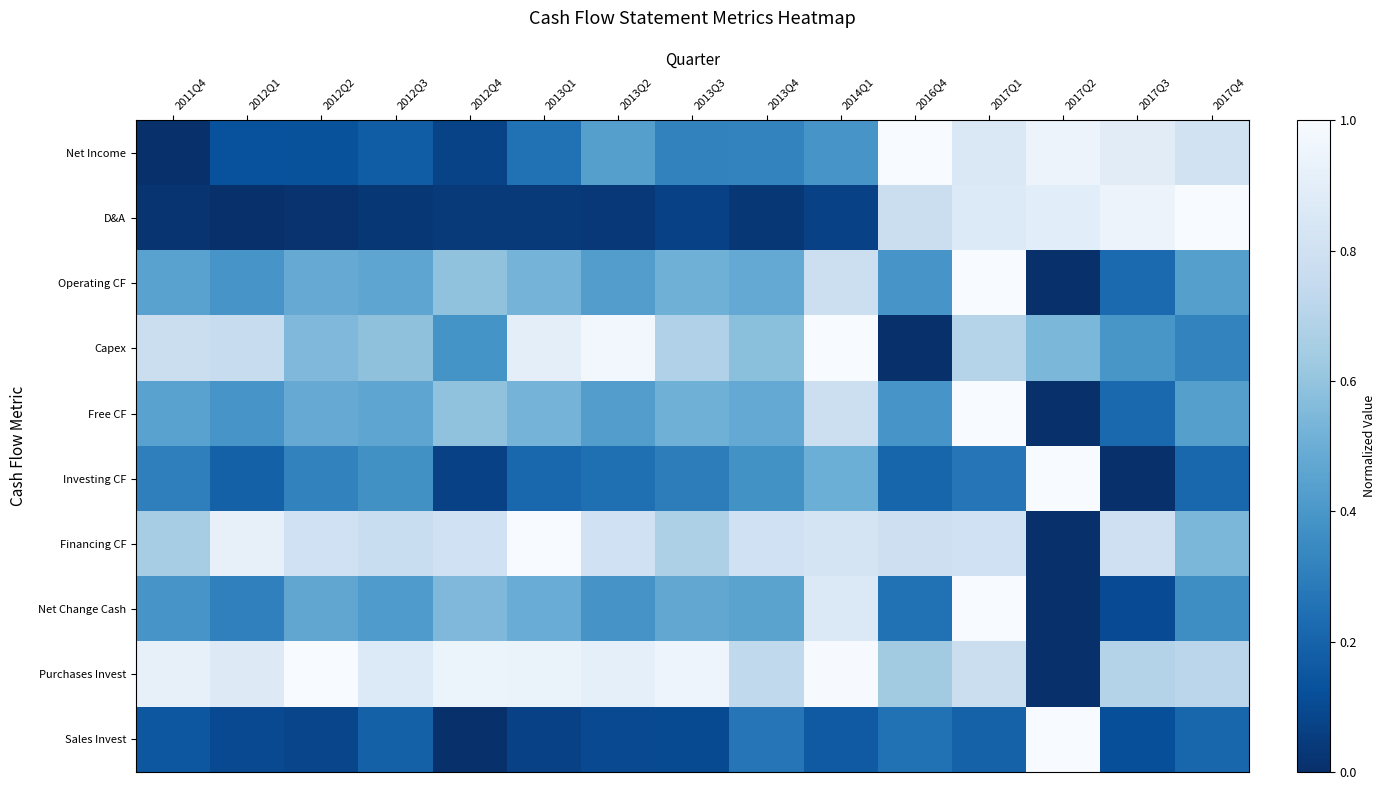

What is the maximum value shown in the chart?

1.0